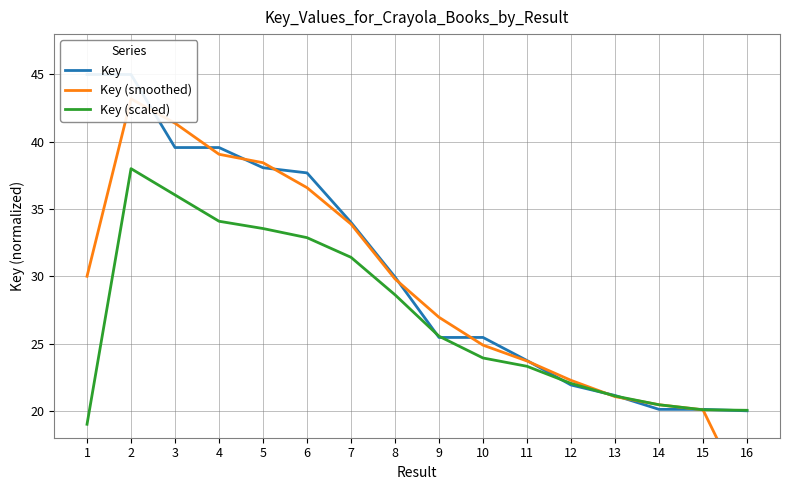

What is the highest value of the Key (smoothed) series?

43.2